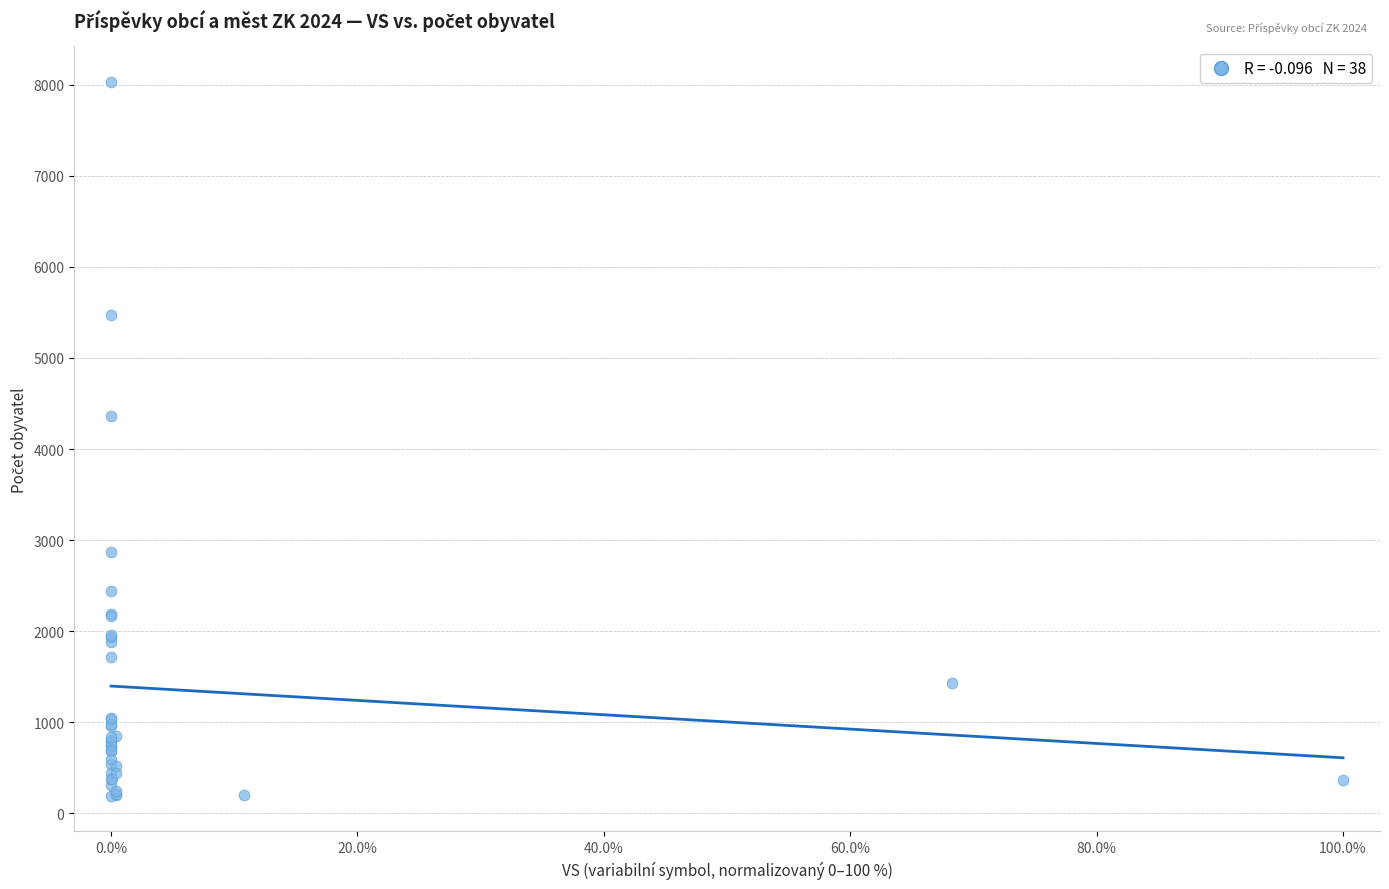

What Y value in the scatter plot is closest to 4111?

4365